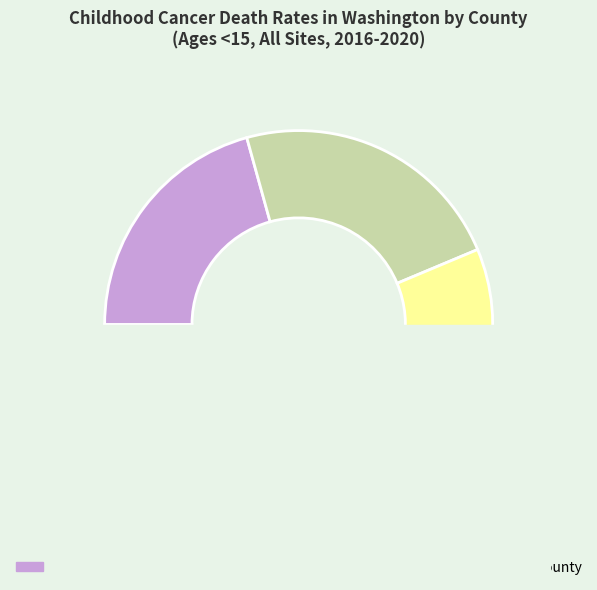

Which slice is the smallest?

King County